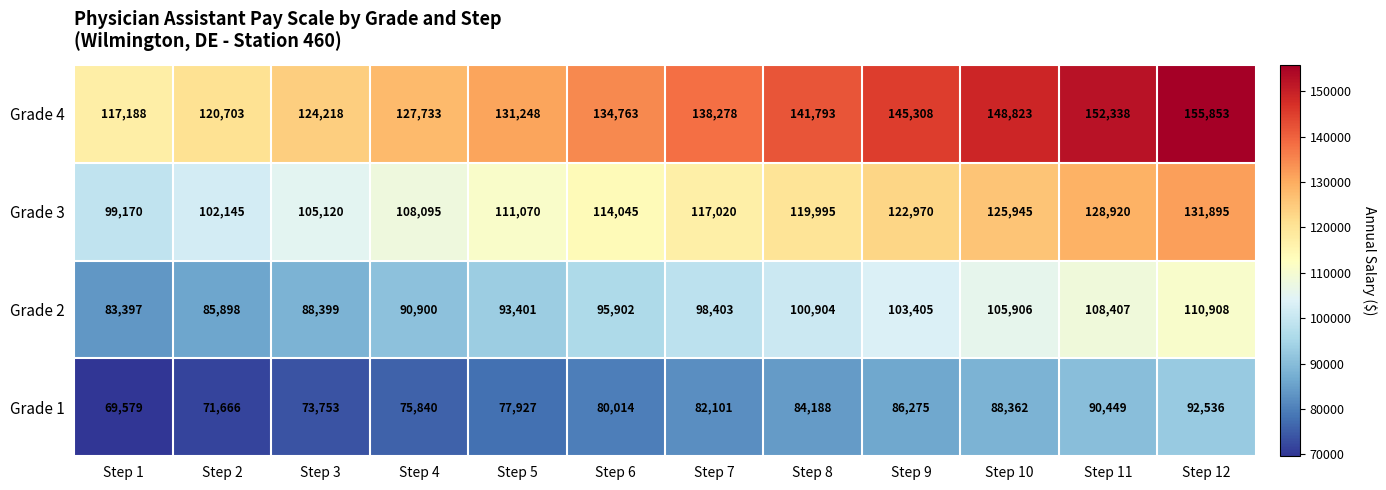

The value of Grade 3 at Step 5 is 111070. True or false?

True